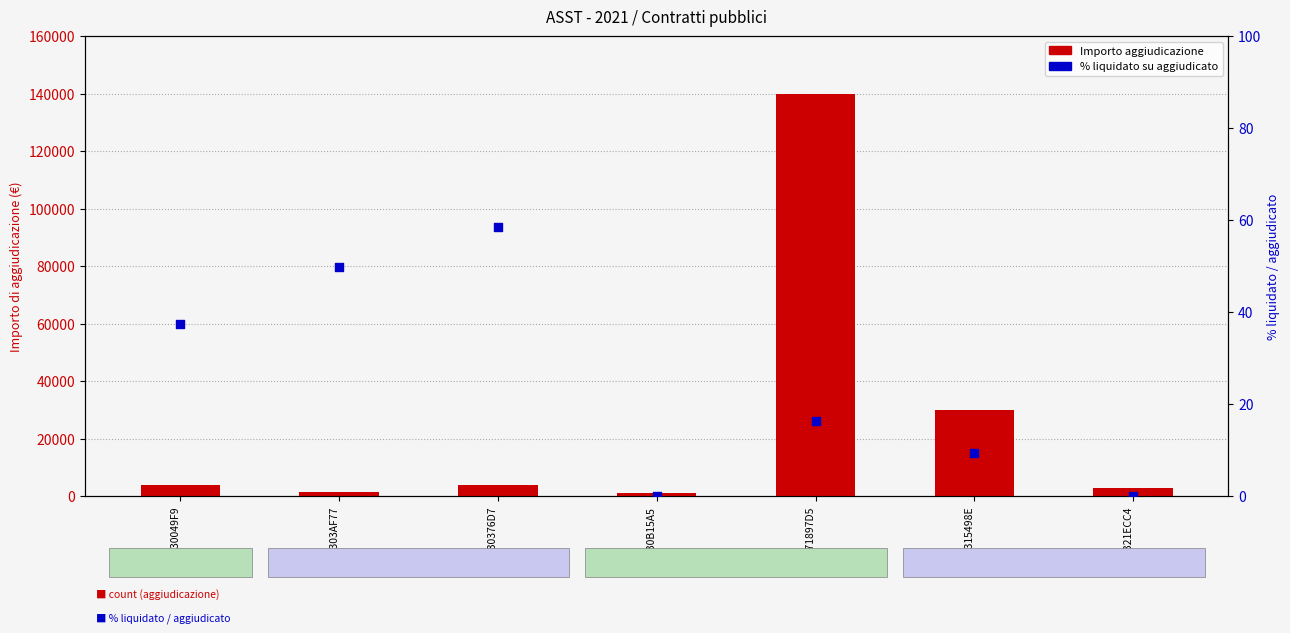

Which series has the largest Y range (max minus min)?

Importo di aggiudicazione